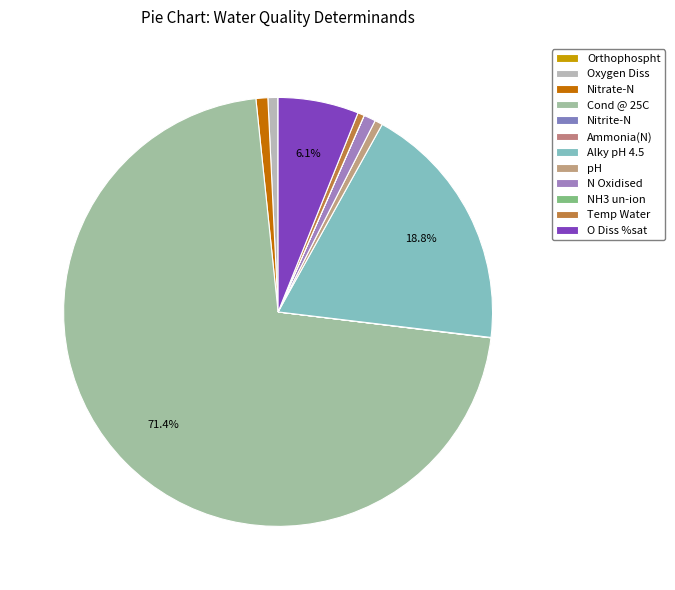

True or false: Nitrate-N accounts for 1% of the total.

True